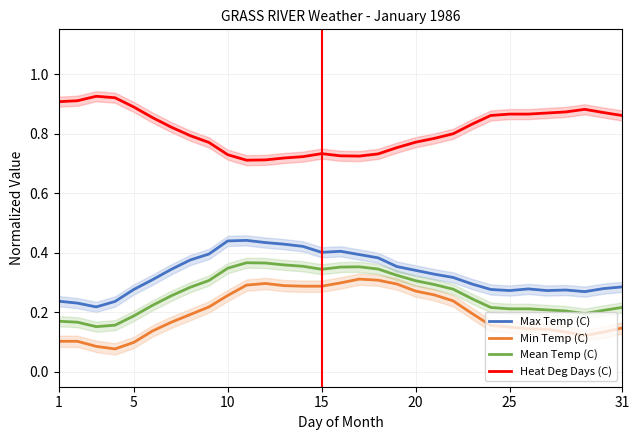

Which series has the largest total across all categories?

Heat Deg Days (C)